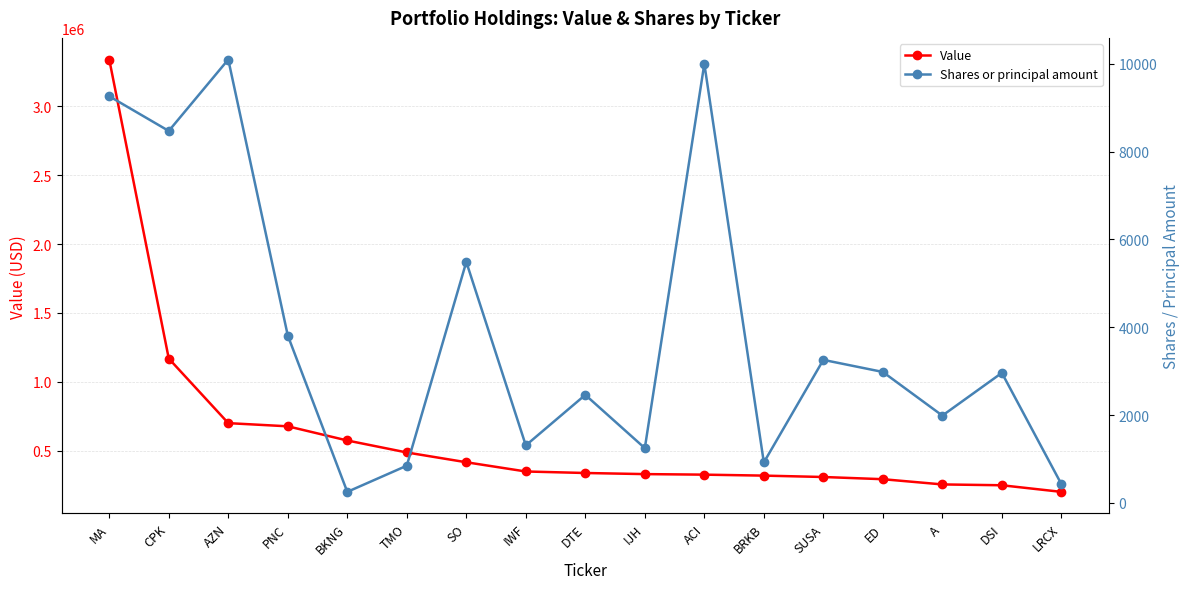

What is the total value across all series at IWF?

350308